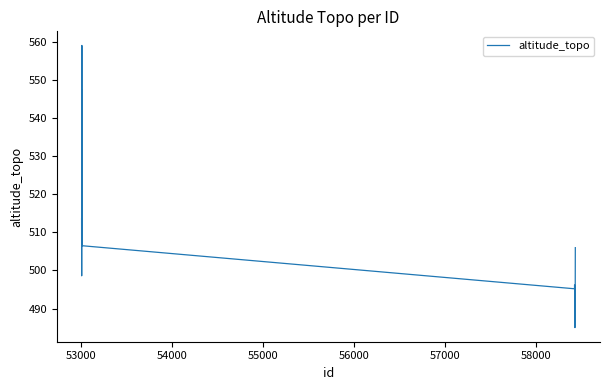

What is the difference between the second highest and minimum values?

62.3